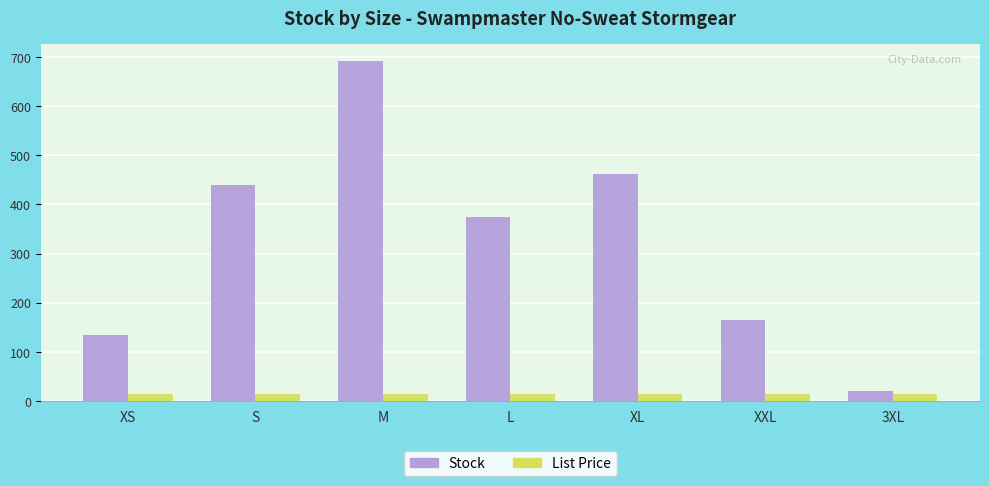

What is the label of the 5th bar from the right?

M